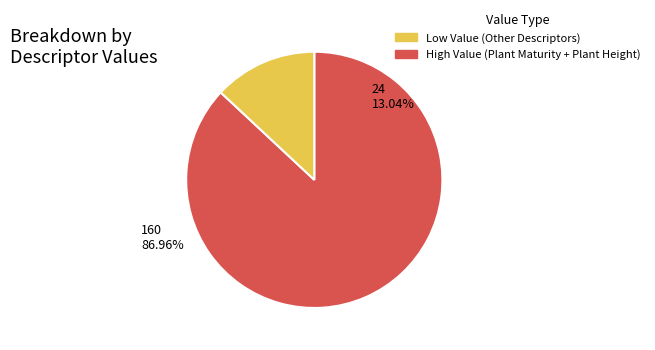

Does any single category account for the majority?

Yes